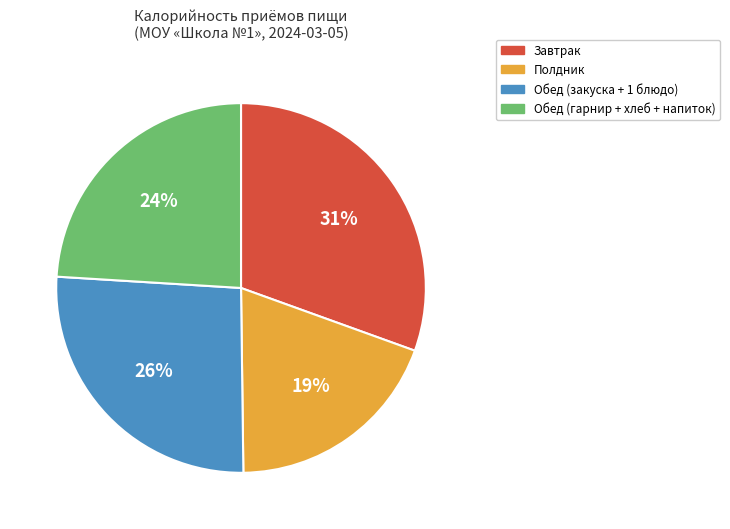

Approximately how many times larger is the value at Полдник compared to Обед (гарнир + хлеб + напиток)?

0.8